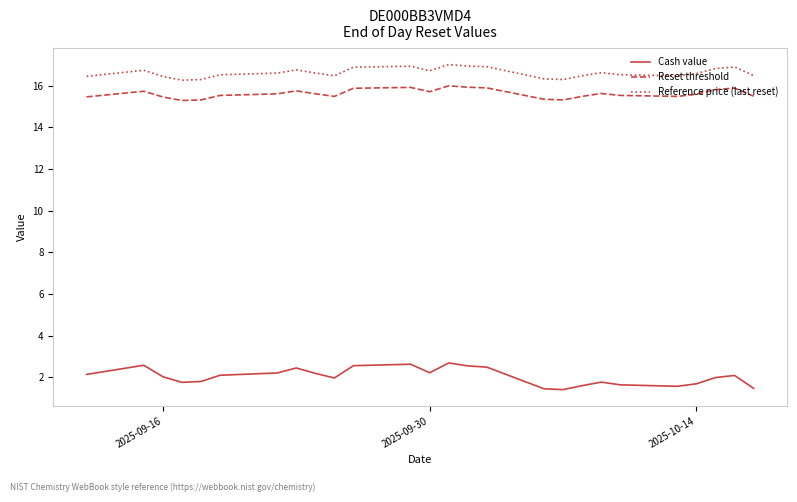

True or false: Cash value and Reference price (last reset) intersect in this chart.

False